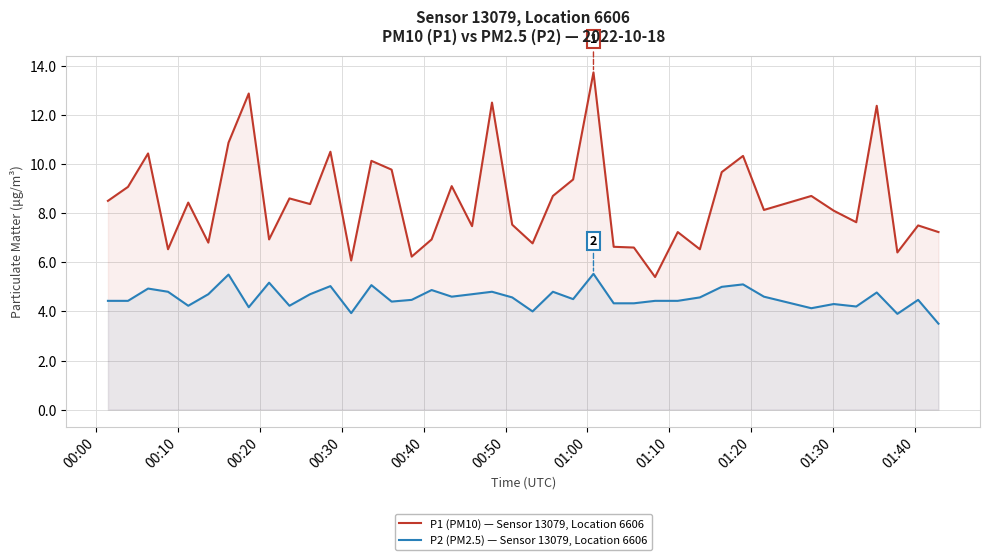

At how many categories does at least one series exceed 13?

1